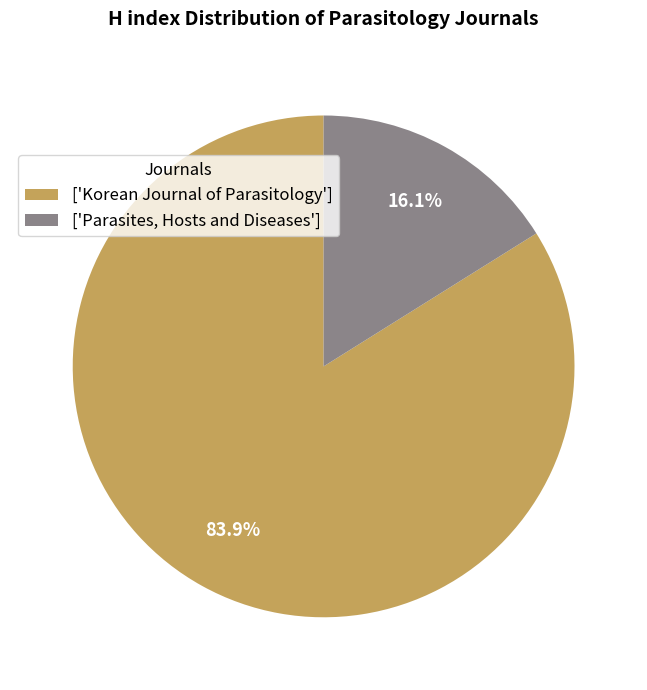

How many segments does this pie chart have?

2